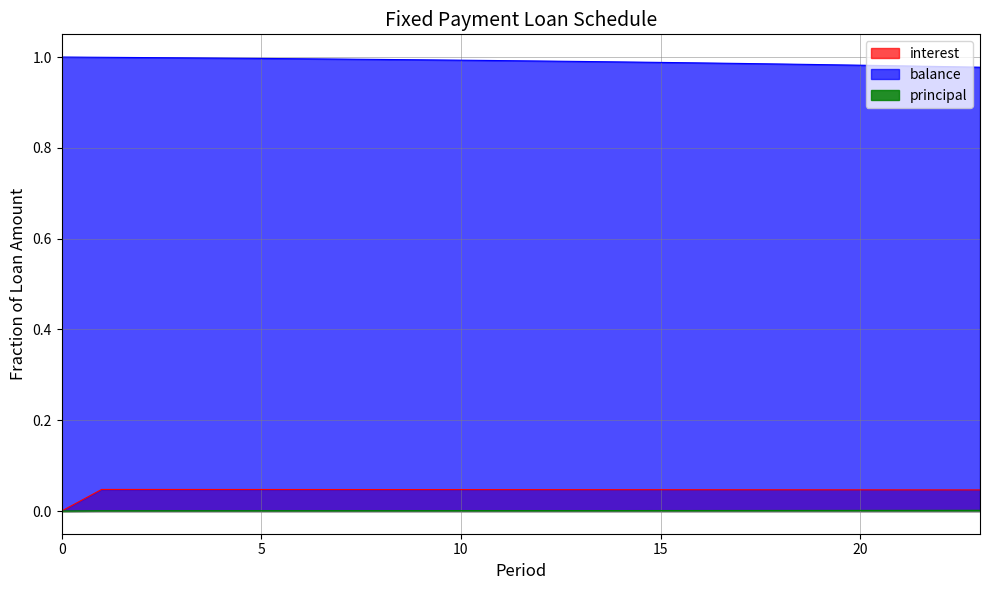

The value of principal at 21 is 0.0. True or false?

False